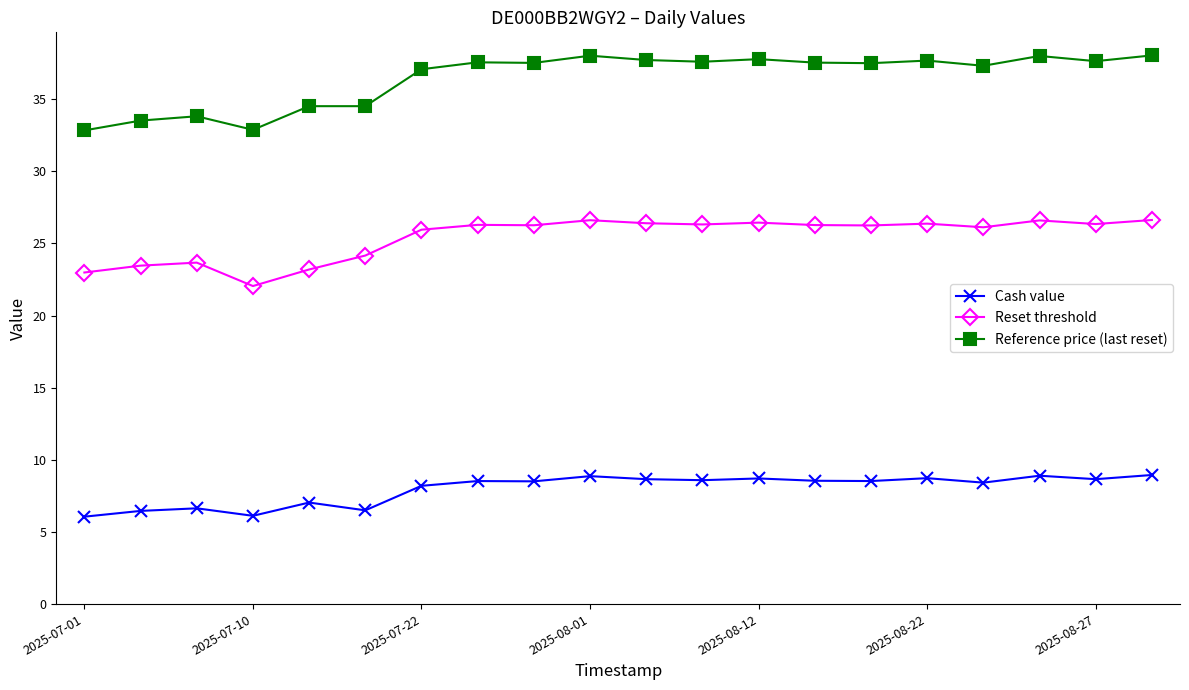

At how many categories does at least one series exceed 10?

20